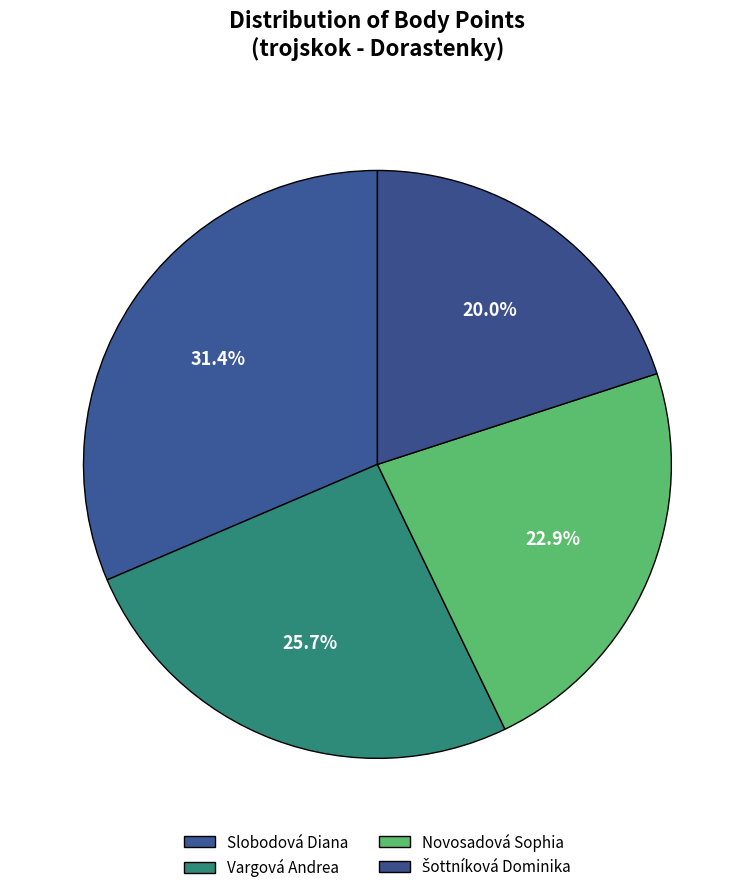

To the nearest percent, what portion does Šottníková Dominika represent?

20%